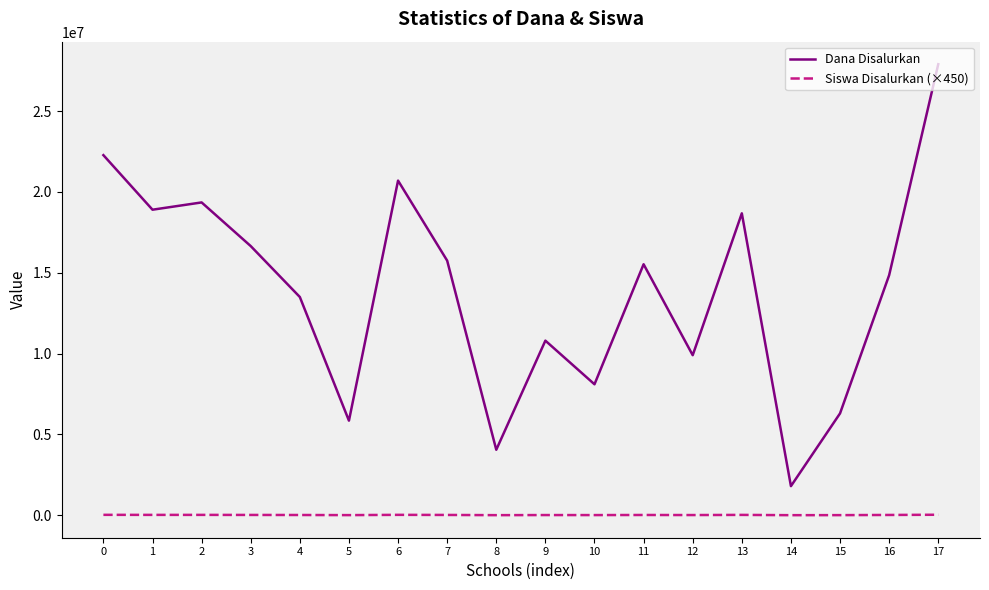

At which label is Dana Disalurkan closest to 14850000?

16